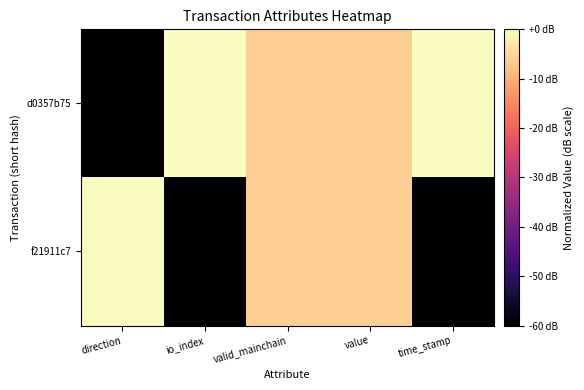

List the series in order of their peak value, highest first.

d0357b75, f21911c7